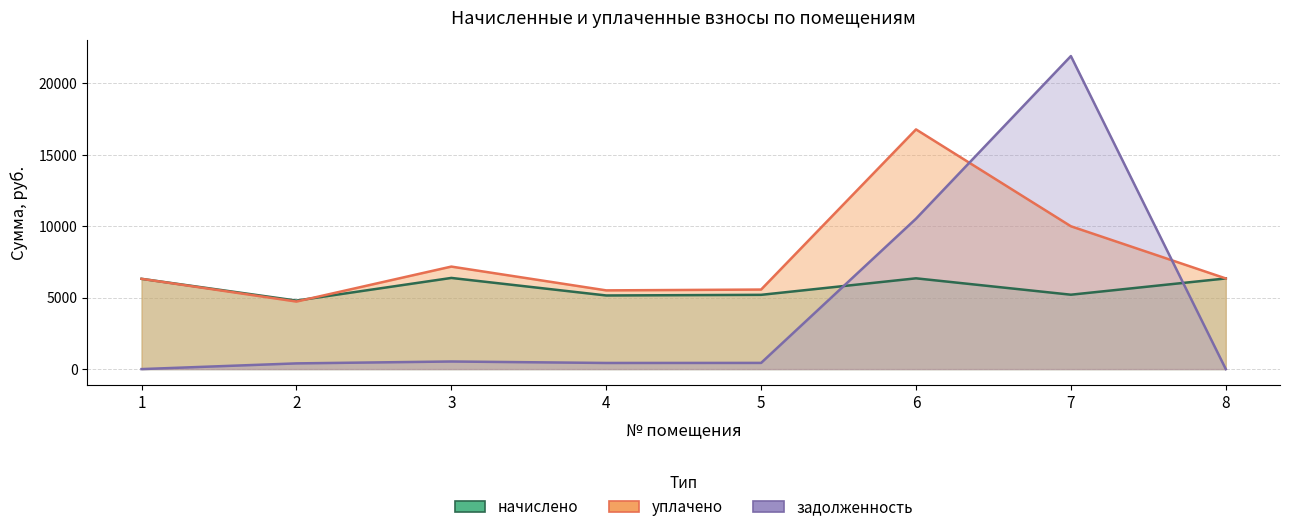

Where do задолженность and уплачено first cross each other?

6 and 7